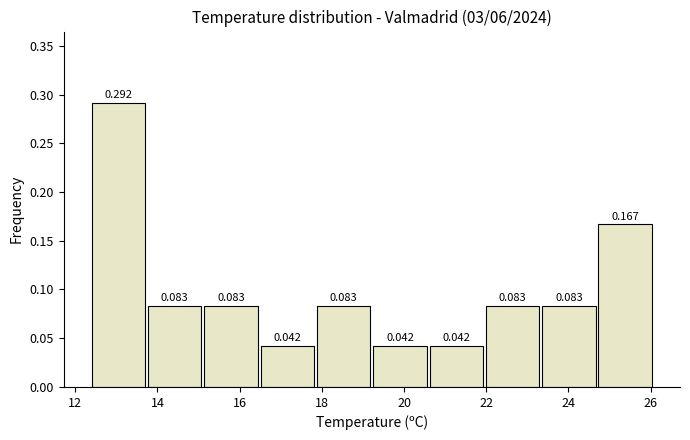

Reading left to right, list every bar in this chart as the range it spans on the x-axis followed by its height. The bar edges are not printed on the chart, so give them approximately, as read against the axis.

12.4 to 13.8: 0.292
13.8 to 15.2: 0.083
15.2 to 16.6: 0.083
16.6 to 17.8: 0.042
17.8 to 19.2: 0.083
19.2 to 20.6: 0.042
20.6 to 22.0: 0.042
22.0 to 23.4: 0.083
23.4 to 24.8: 0.083
24.8 to 26.2: 0.167